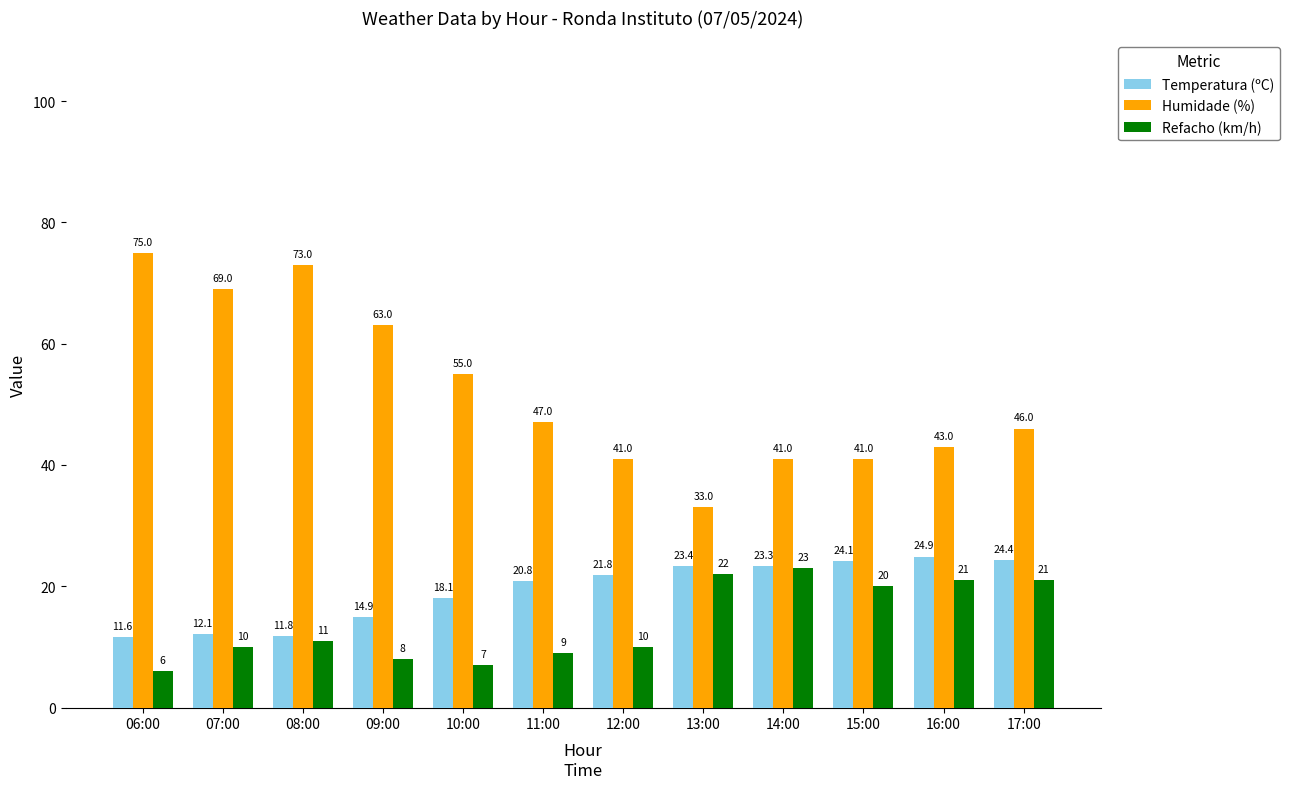

Reading right to left, what are all the values shown in this chart?

Temperatura (ºC): 24.4	24.9	24.1	23.3	23.4	21.8	20.8	18.1	14.9	11.8	12.1	11.6
Humidade (%): 46.0	43.0	41.0	41.0	33.0	41.0	47.0	55.0	63.0	73.0	69.0	75.0
Refacho (km/h): 21.0	21.0	20.0	23.0	22.0	10.0	9.0	7.0	8.0	11.0	10.0	6.0